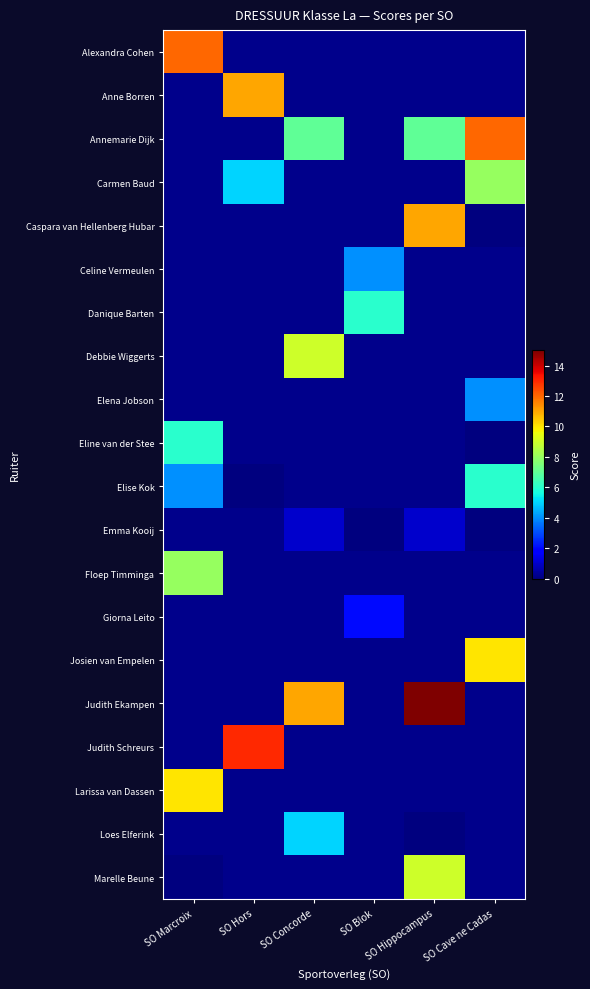

True or false: Caspara van Hellenberg Hubar has a value of 14.6 at SO Hippocampus.

False